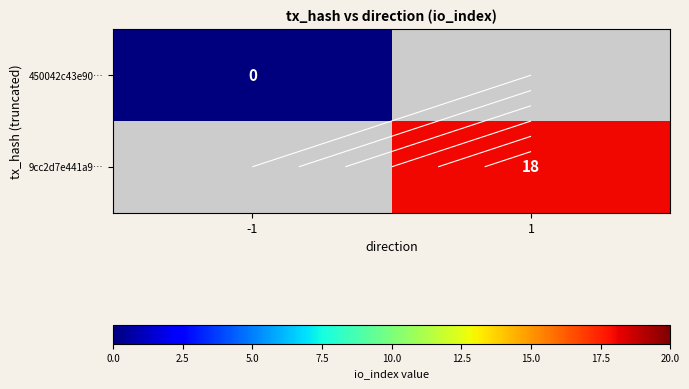

At how many categories does at least one series exceed 12?

1